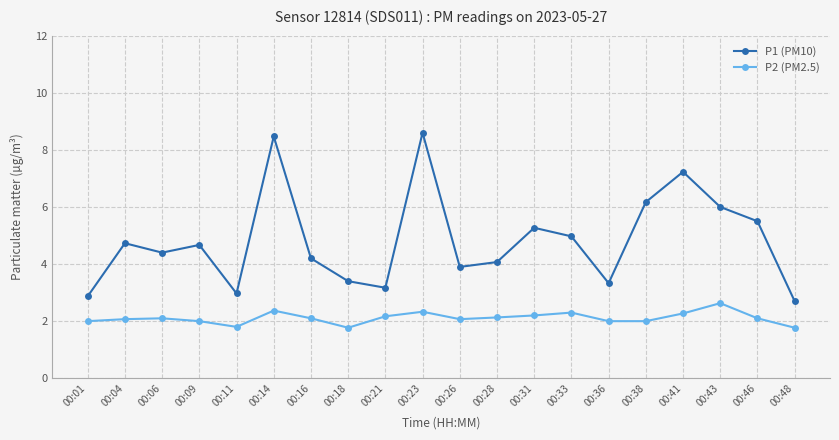

Which category has the highest value in the P2 (PM2.5) series?

00:43